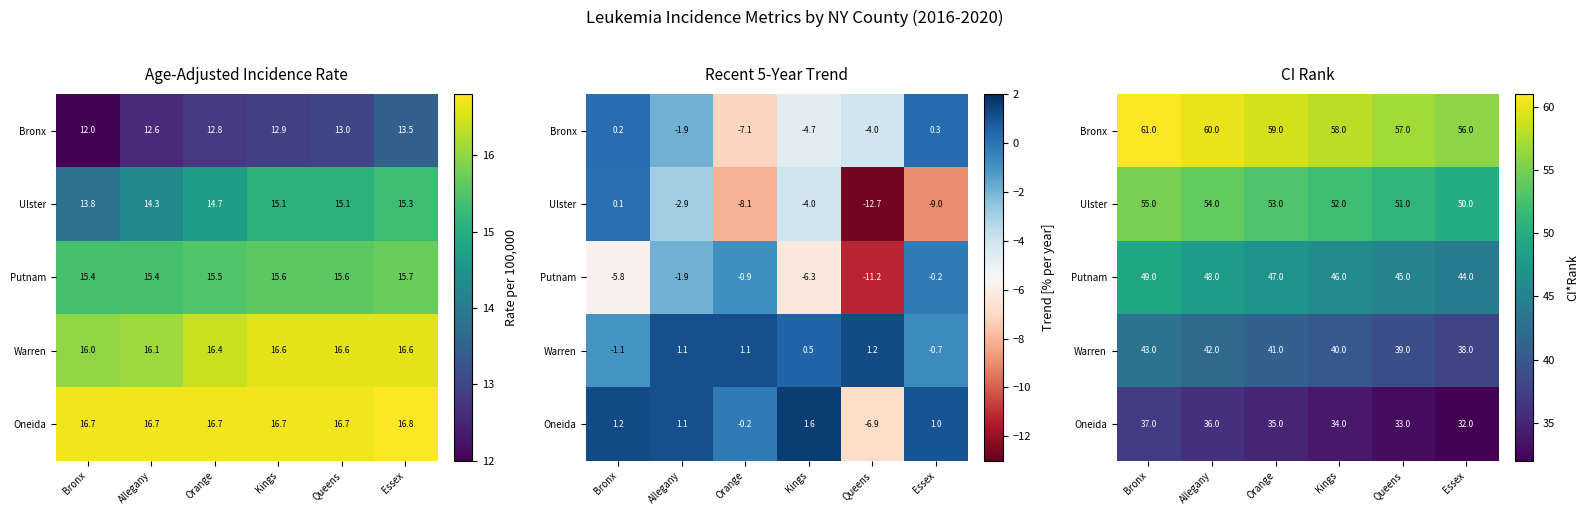

Rank the categories by Putnam value from highest to lowest.

Bronx, Allegany, Orange, Kings, Queens, Essex